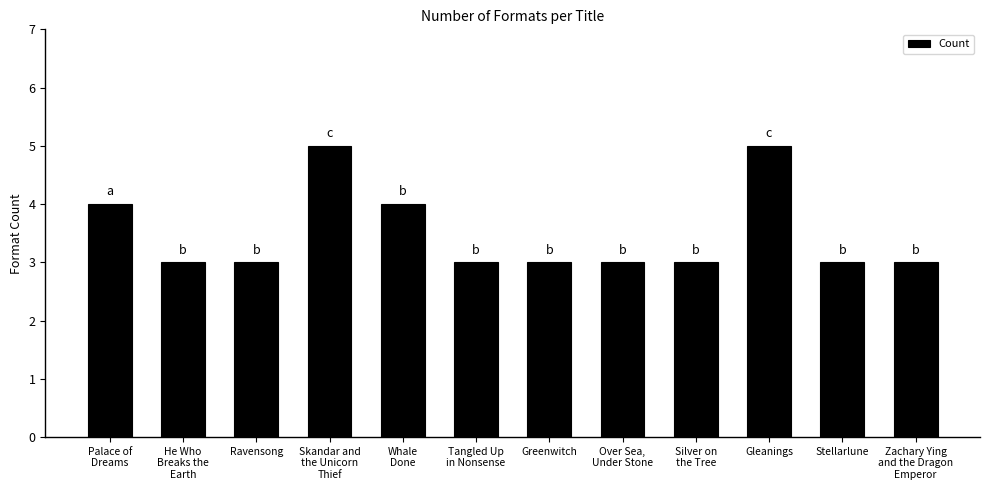

What is the greatest value displayed?

5